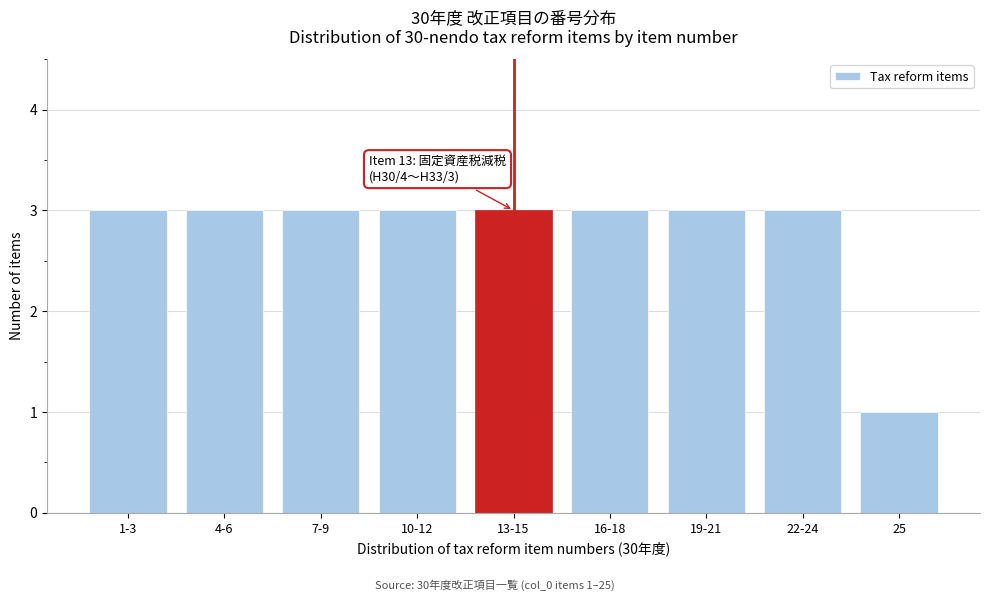

Reading left to right, transcribe all the data shown in this chart.

3	3	3	3	3	3	3	3	1